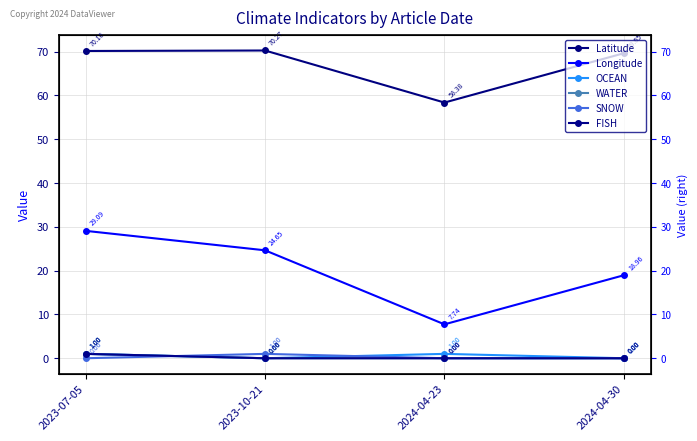

Reading right to left, what are all the values shown in this chart?

Latitude: 69.6	58.4	70.3	70.2
Longitude: 19.0	7.7	24.6	29.1
OCEAN: 0.0	1.0	0.0	1.0
WATER: 0.0	0.0	0.0	1.0
SNOW: 0.0	0.0	1.0	0.0
FISH: 0.0	0.0	0.0	1.0